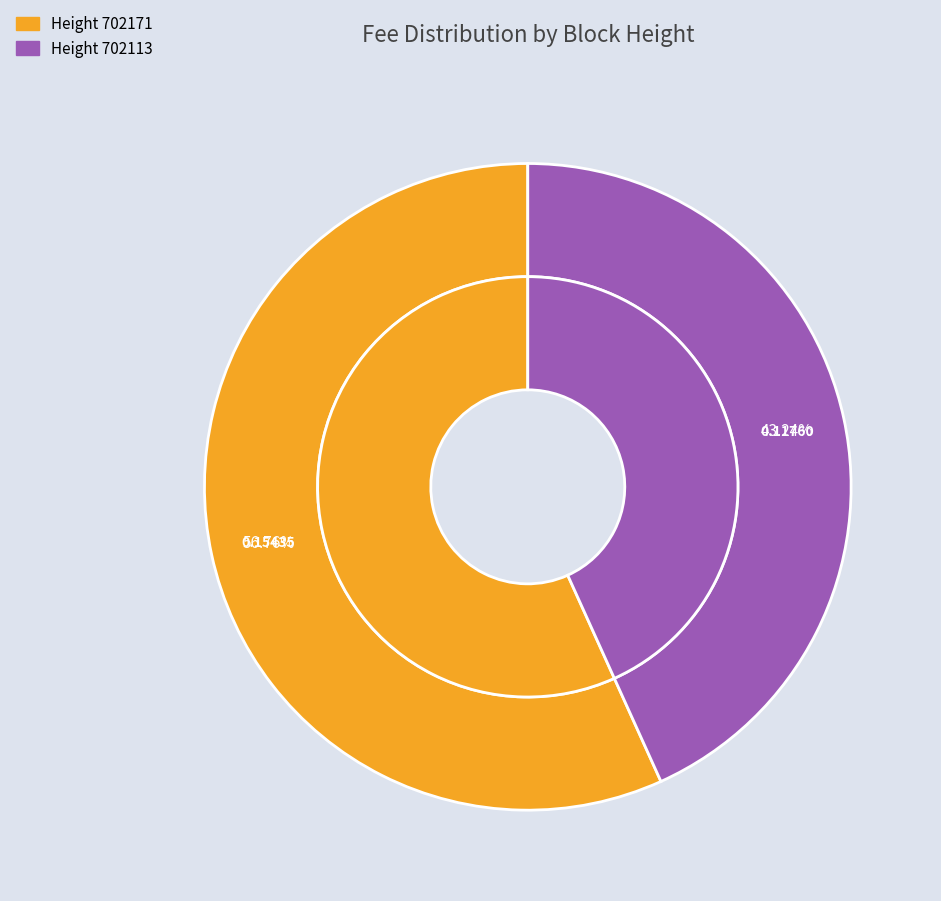

Which has a higher value, 702113 or 702171?

702171